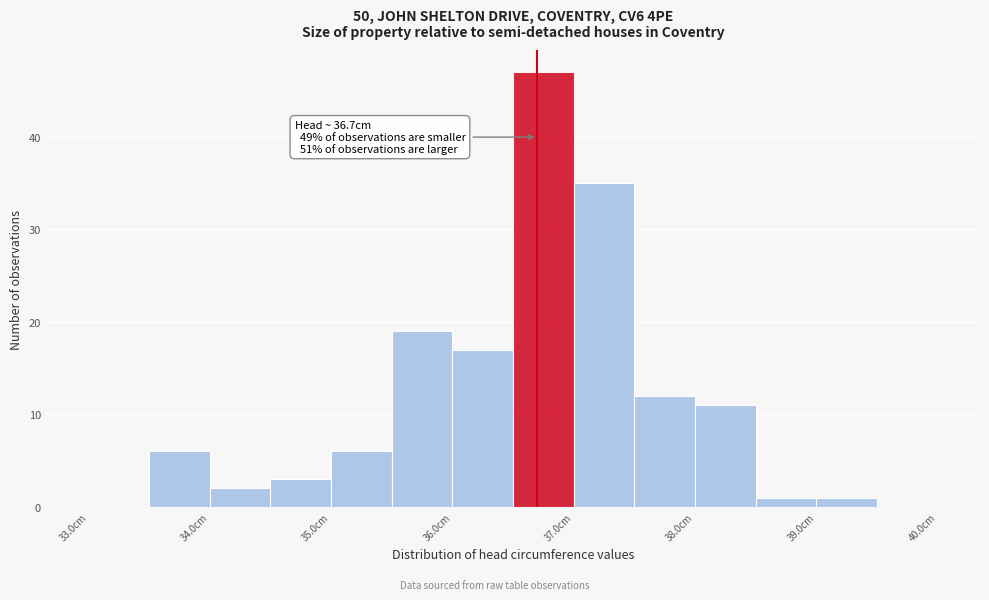

Which range on the x-axis has the tallest bar?

36.5 to 37.0